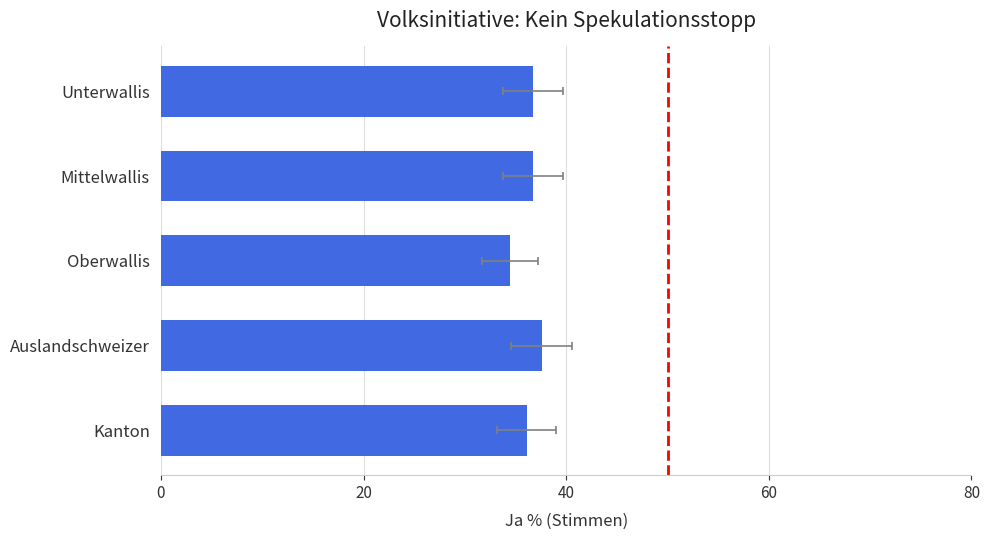

Are the bars grouped side by side (vs. stacked)?

No